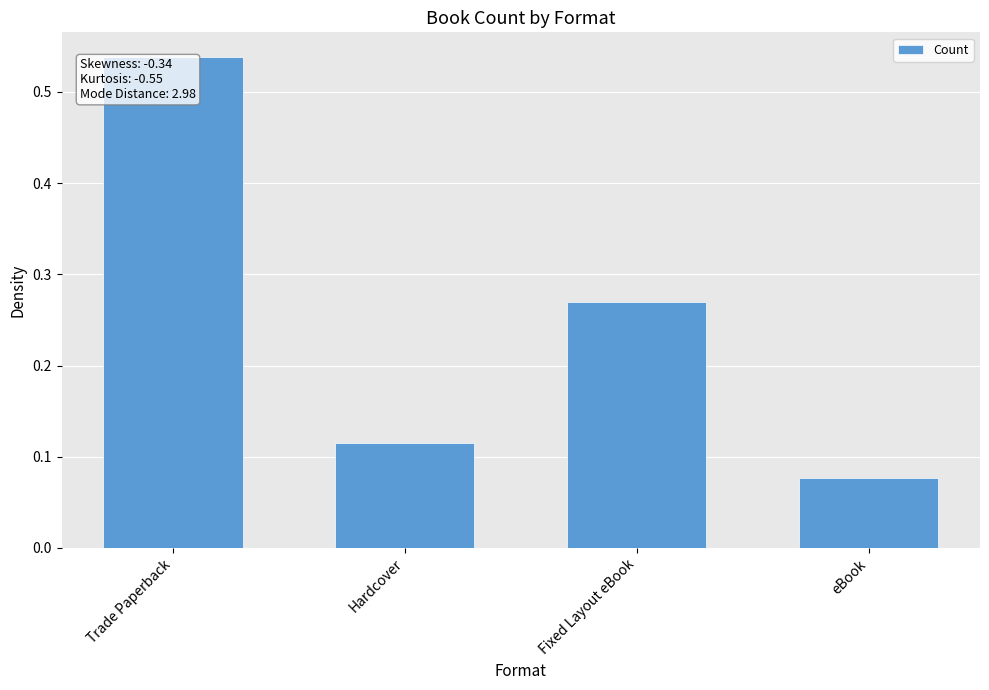

At which category does the chart reach its minimum across all series?

eBook